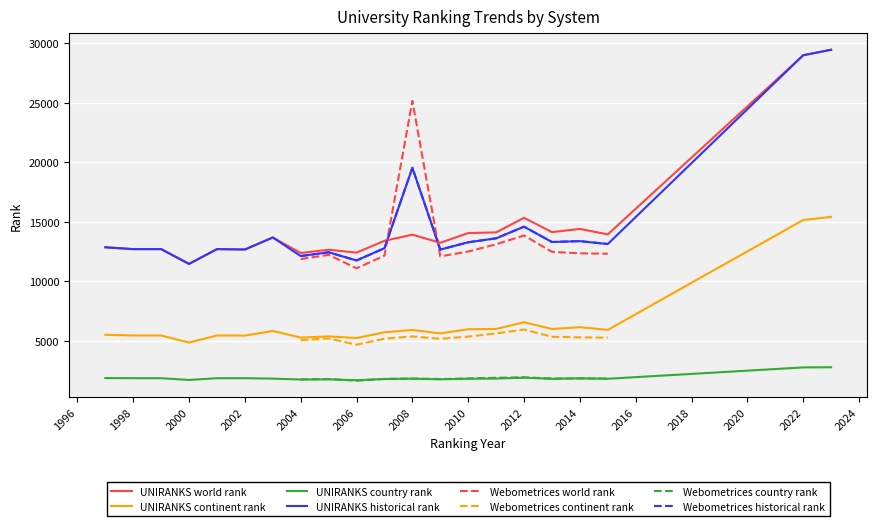

At which label is world rank closest to 20288?

2008